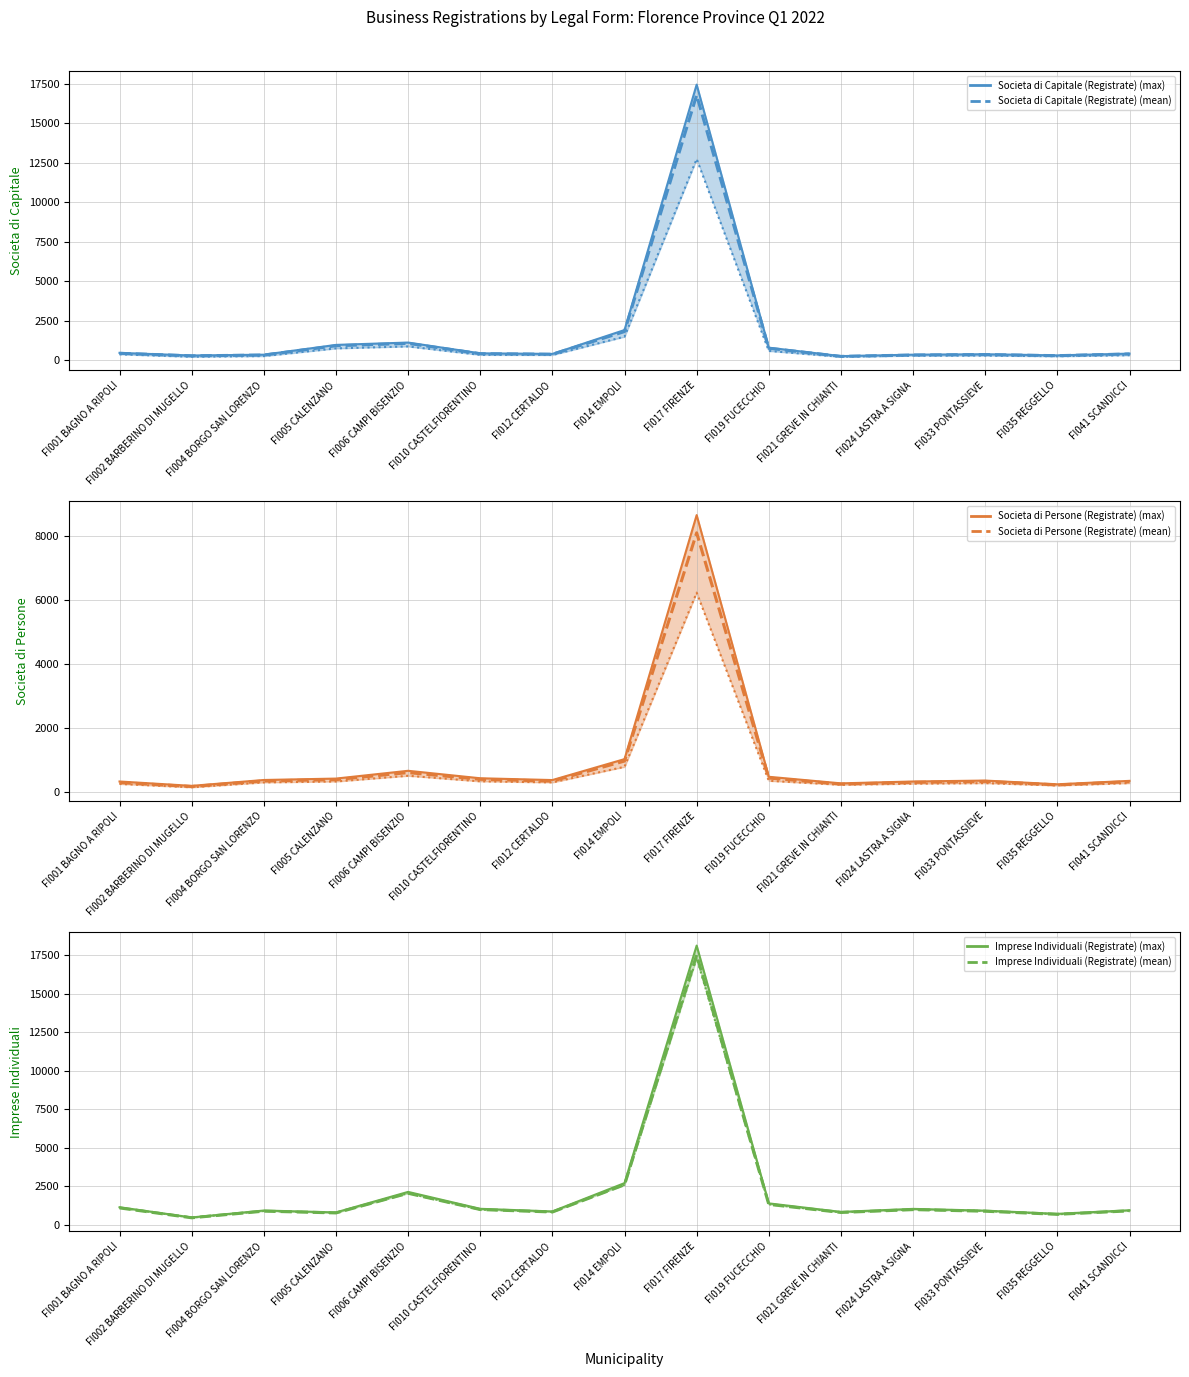

What is the sum of the Imprese Individuali (Registrate) values at FI021 GREVE IN CHIANTI and FI002 BARBERINO DI MUGELLO?

1323